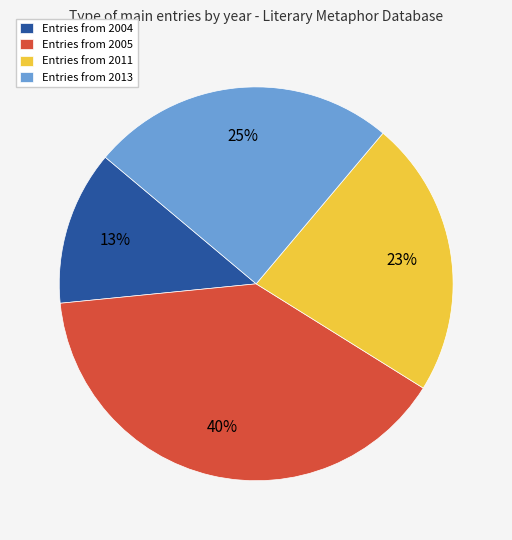

Which has a higher value, Entries from 2004 or Entries from 2005?

Entries from 2005